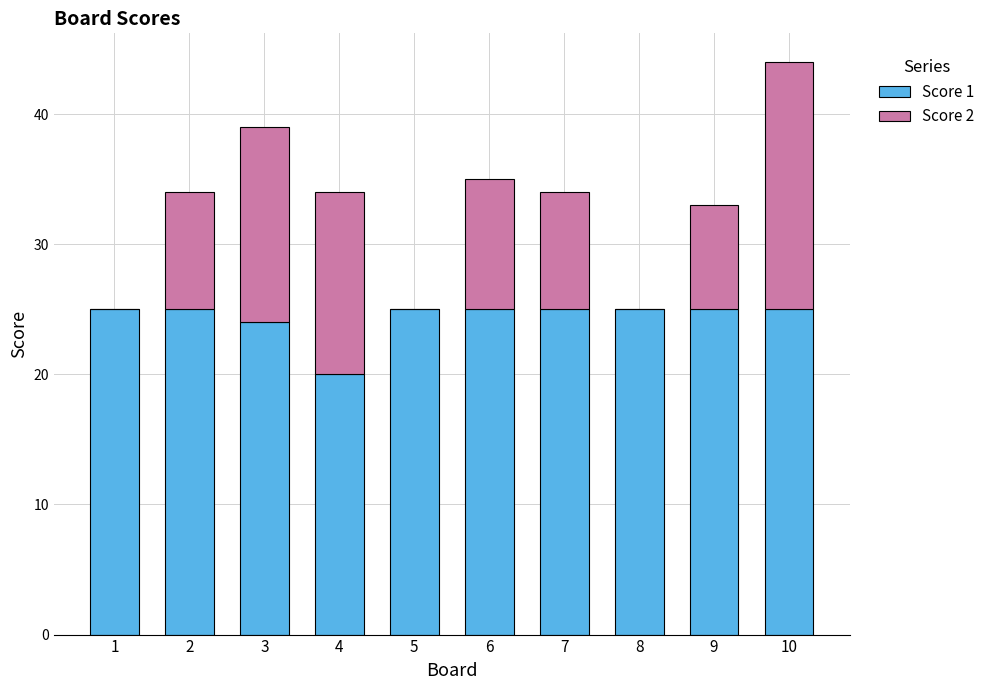

The Score 1 series shows 35 at 10. True or false?

False